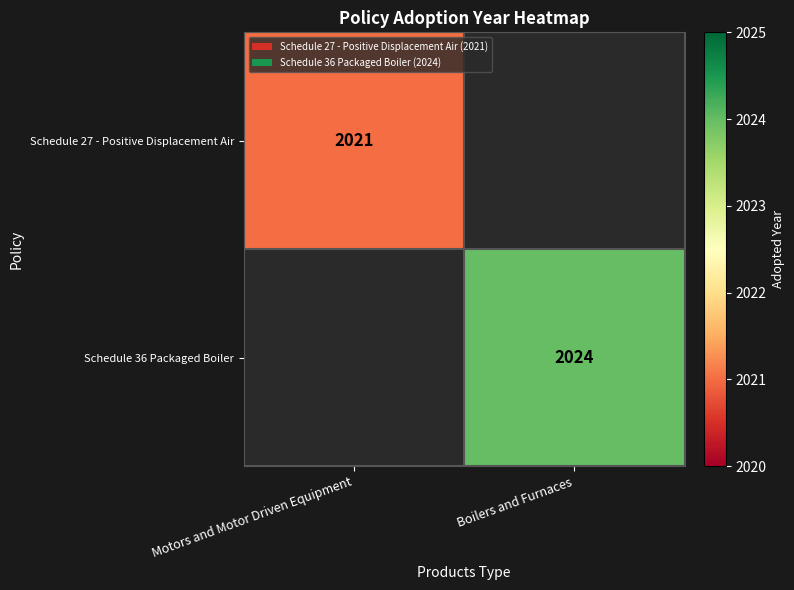

True or false: Schedule 27 - Positive Displacement Air has a value of 2021 at Motors and Motor Driven Equipment.

True